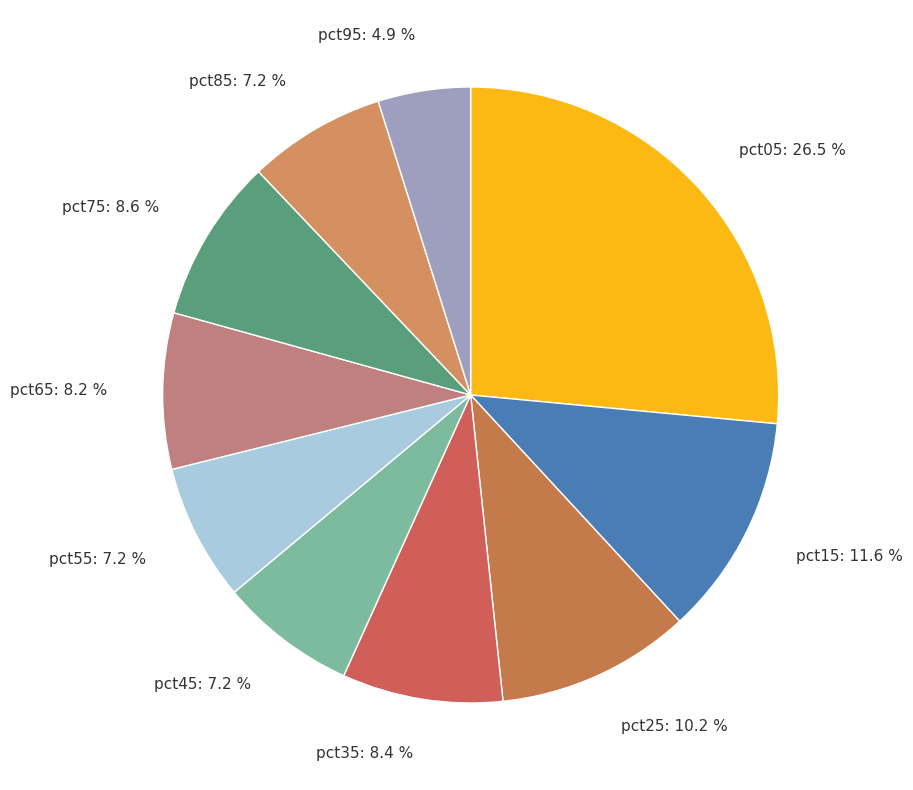

Is there a majority slice in this chart?

No